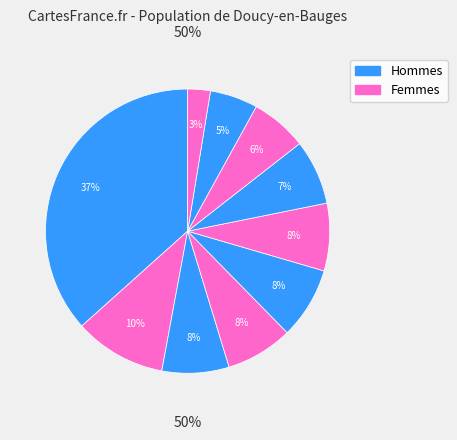

Do pct65 and pct15 together represent more than half of the pie?

No